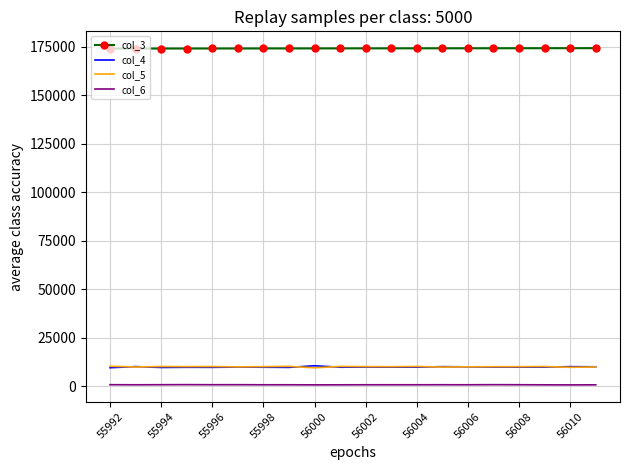

What is the difference between the maximum and minimum values in the col_5 series?

788